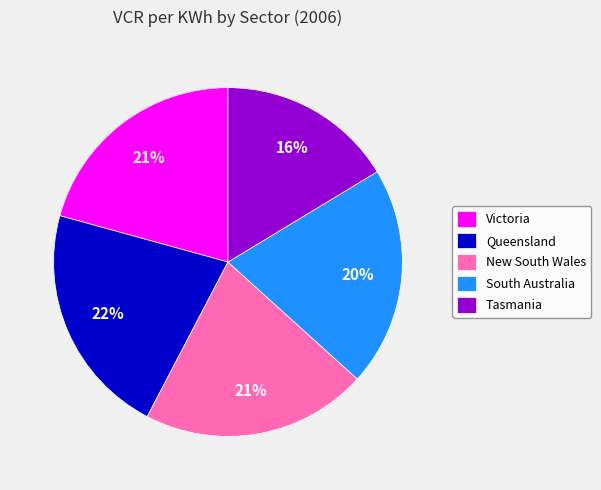

Between South Australia and Tasmania, which is larger?

South Australia